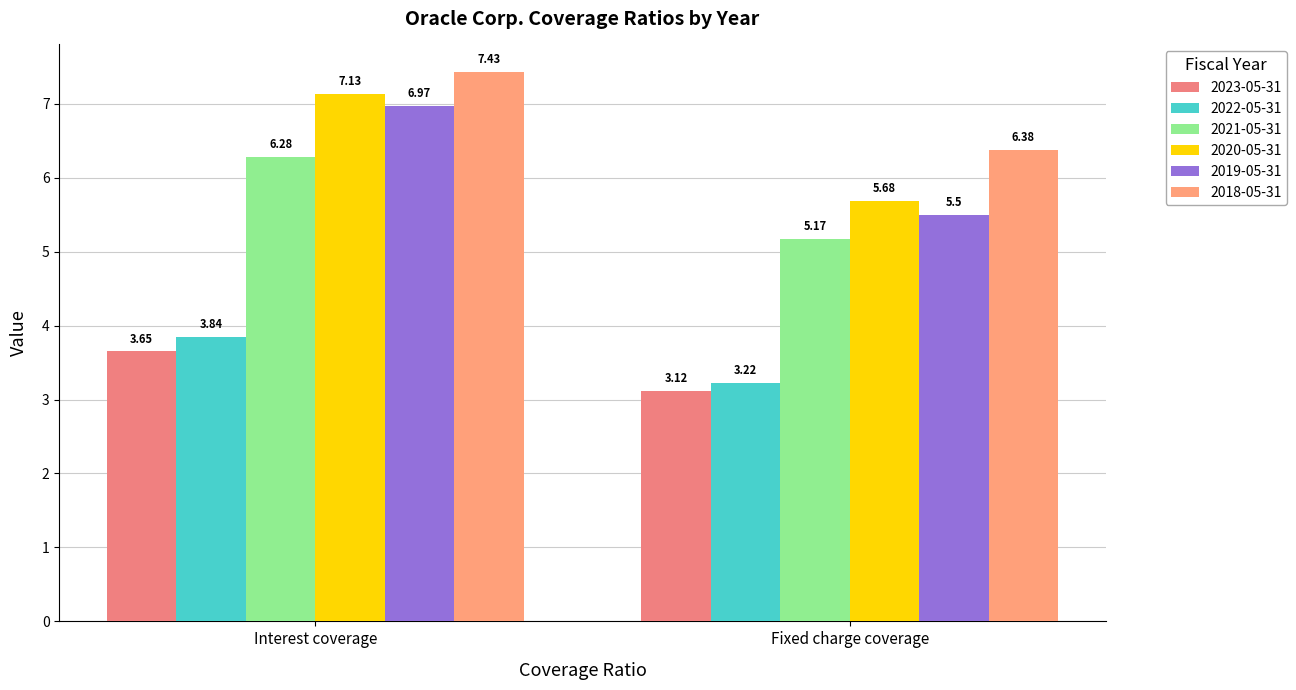

What value does the 2022-05-31 series have at Fixed charge coverage?

3.2